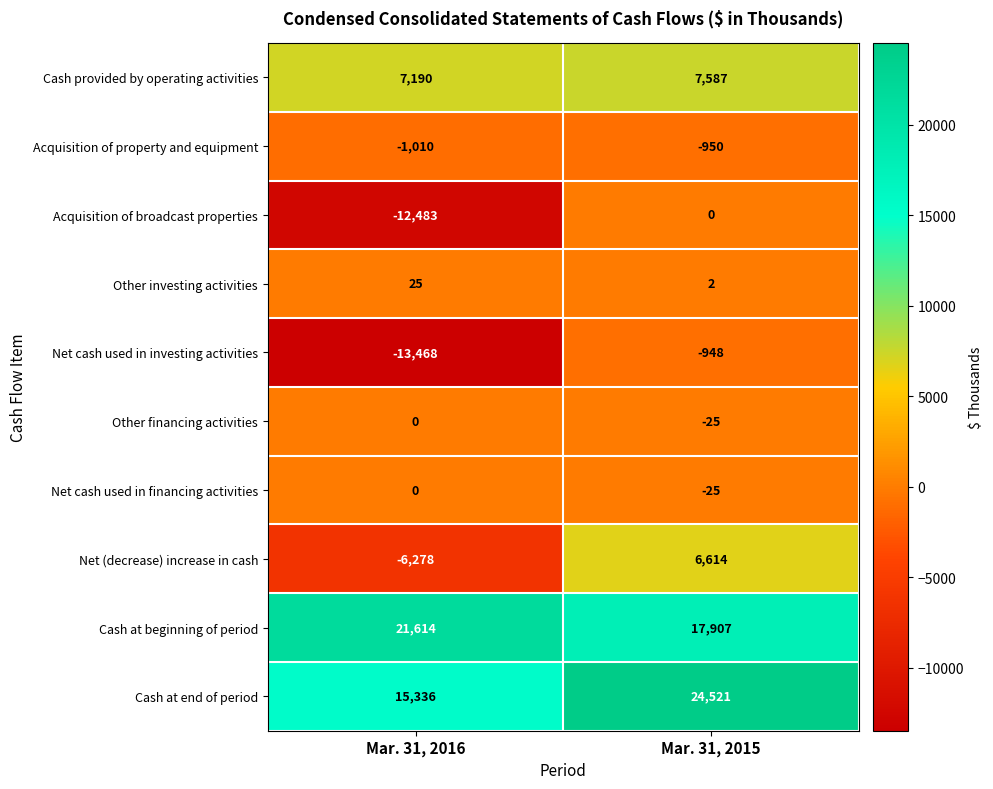

Which series has the largest range (max minus min)?

Net (decrease) increase in cash